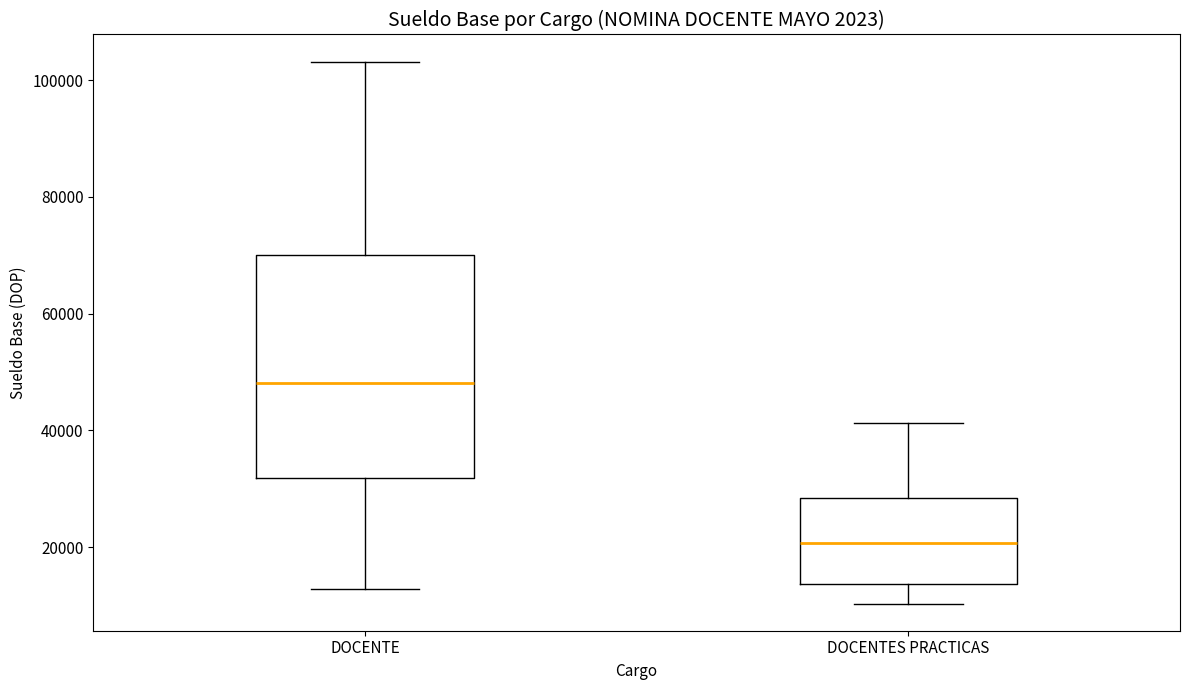

Reading left to right, transcribe this box plot: for each box, give where its median line is, the range the box spans, and where its two whiskers end, as read against the y-axis. The values are not printed on the chart, so give them approximately, as read against the axis.

DOCENTE: median 48000, box 32000 to 70000, whiskers 12000 to 104000
DOCENTES PRACTICAS: median 20000, box 14000 to 28000, whiskers 10000 to 42000